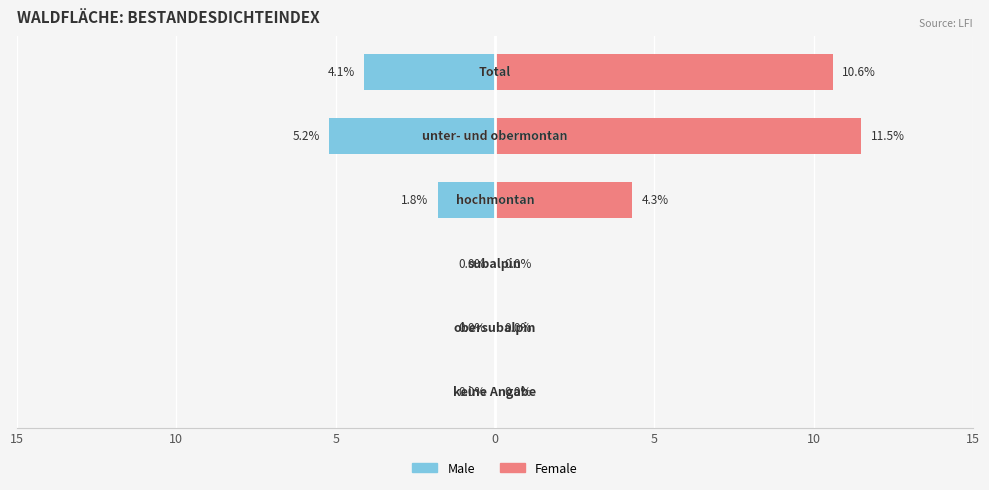

Rank the series by their maximum value, from highest to lowest.

Female, Male